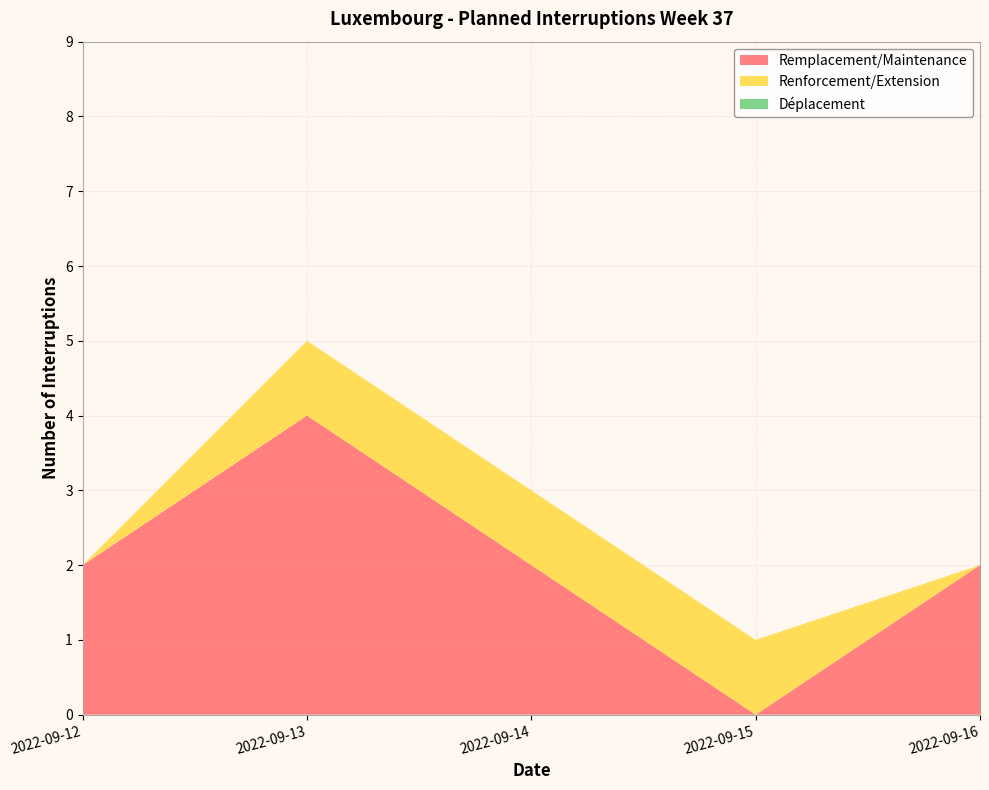

The Remplacement/Maintenance series shows 2 at 2022-09-14. True or false?

True